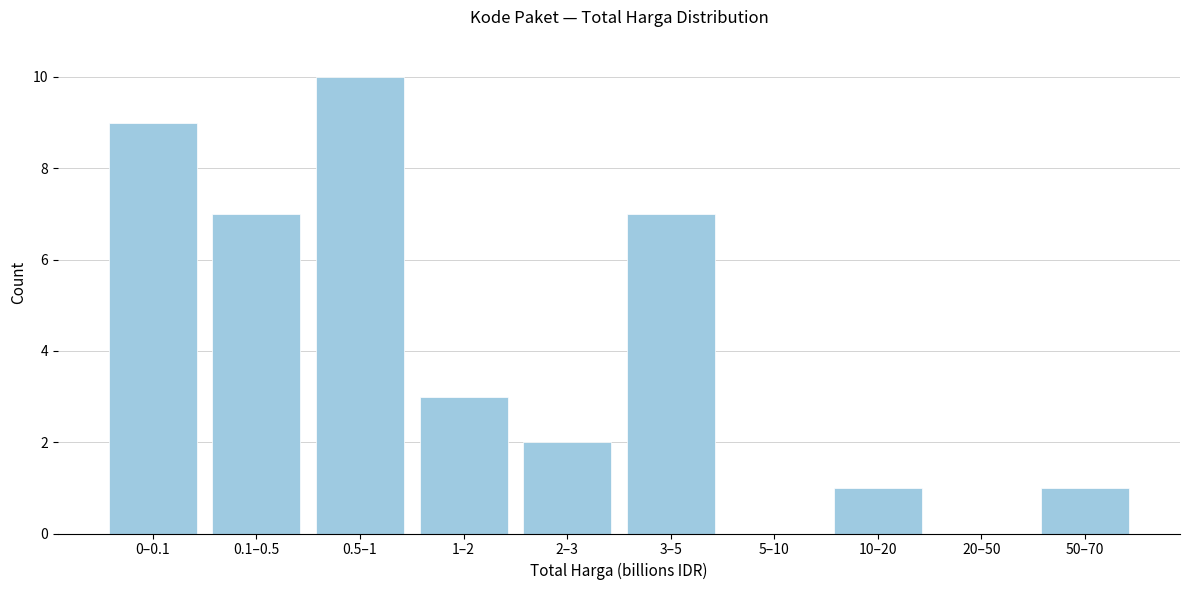

Reading right to left, list all the values displayed in this chart.

50–70=1	20–50=0	10–20=1	5–10=0	3–5=7	2–3=2	1–2=3	0.5–1=10	0.1–0.5=7	0–0.1=9